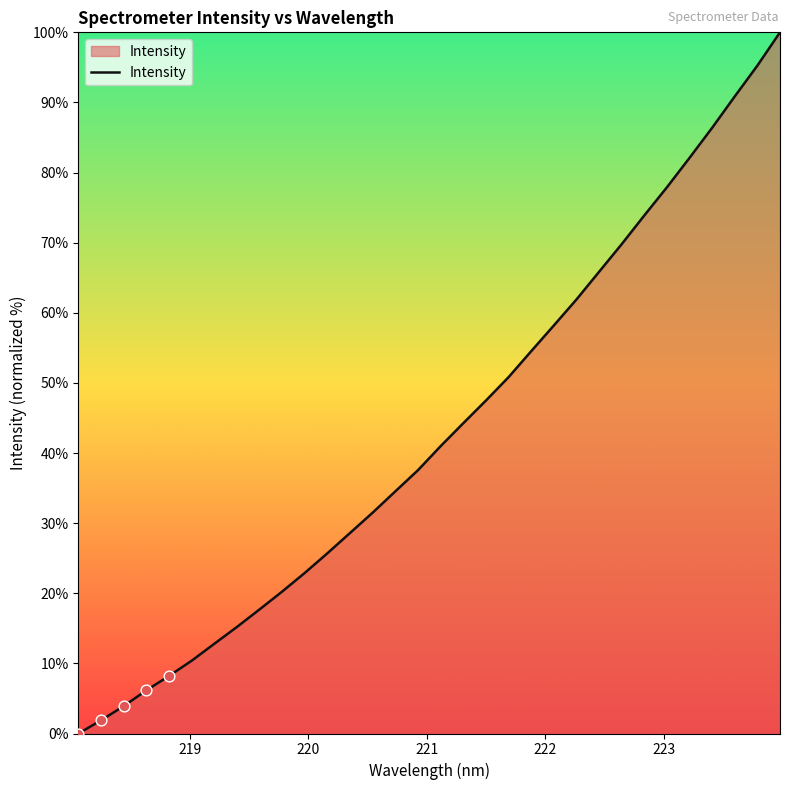

What is the difference between the maximum and minimum values?

100.0